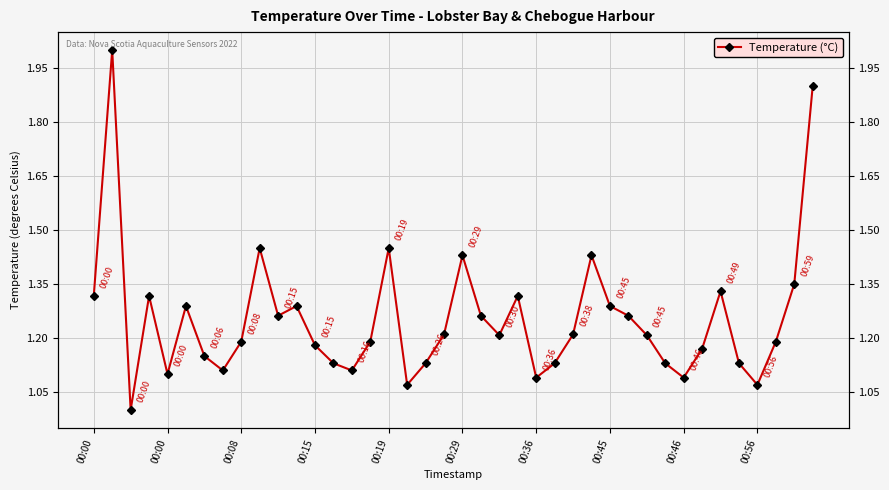

Rank the categories by value from highest to lowest.

00:00, 39, 00:56, 16, 20, 27, 38, 34, 00:00, 00:15, 23, 00:29, 11, 28, 10, 21, 29, 19, 26, 22, 30, 00:46, 15, 37, 12, 33, 00:36, 13, 18, 25, 31, 35, 00:45, 14, 00:19, 24, 32, 17, 36, 00:08